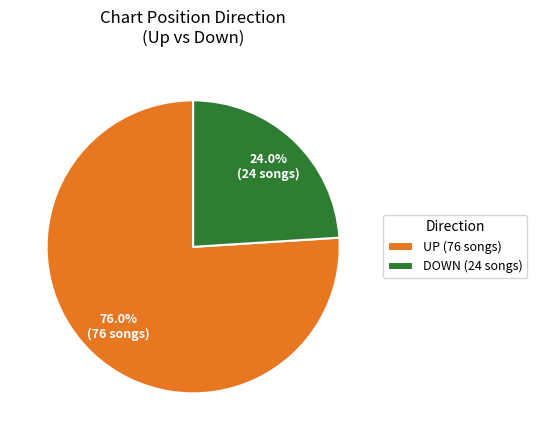

Does UP (76 songs) account for over 50% of the chart?

Yes